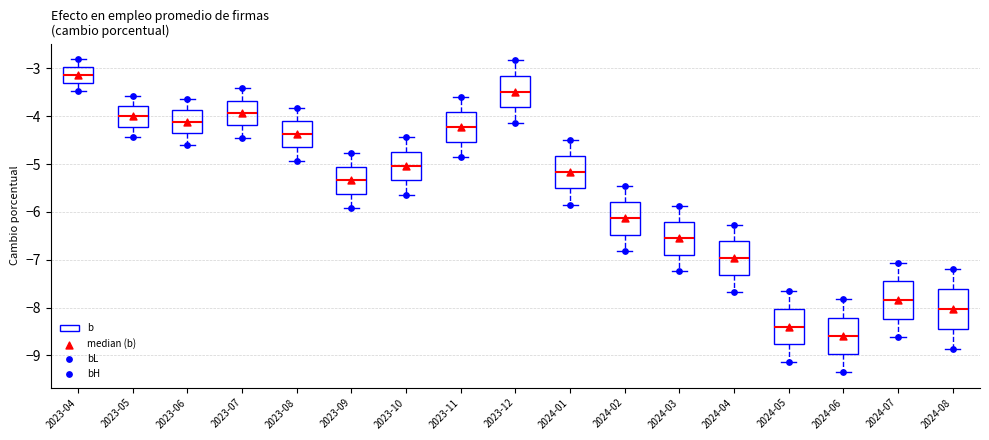

Reading left to right, transcribe this box plot: for each box, give where its median line is, the range the box spans, and where its two whiskers end, as read against the y-axis. The values are not printed on the chart, so give them approximately, as read against the axis.

2023-04: median -3.1, box -3.3 to -3.0, whiskers -3.5 to -2.8
2023-05: median -4.0, box -4.2 to -3.8, whiskers -4.4 to -3.6
2023-06: median -4.1, box -4.4 to -3.9, whiskers -4.6 to -3.6
2023-07: median -3.9, box -4.2 to -3.7, whiskers -4.4 to -3.4
2023-08: median -4.4, box -4.7 to -4.1, whiskers -4.9 to -3.8
2023-09: median -5.3, box -5.6 to -5.1, whiskers -5.9 to -4.8
2023-10: median -5.0, box -5.3 to -4.7, whiskers -5.6 to -4.4
2023-11: median -4.2, box -4.5 to -3.9, whiskers -4.9 to -3.6
2023-12: median -3.5, box -3.8 to -3.2, whiskers -4.1 to -2.8
2024-01: median -5.2, box -5.5 to -4.8, whiskers -5.8 to -4.5
2024-02: median -6.1, box -6.5 to -5.8, whiskers -6.8 to -5.5
2024-03: median -6.6, box -6.9 to -6.2, whiskers -7.2 to -5.9
2024-04: median -7.0, box -7.3 to -6.6, whiskers -7.7 to -6.3
2024-05: median -8.4, box -8.8 to -8.0, whiskers -9.1 to -7.7
2024-06: median -8.6, box -9.0 to -8.2, whiskers -9.3 to -7.8
2024-07: median -7.8, box -8.2 to -7.5, whiskers -8.6 to -7.1
2024-08: median -8.0, box -8.4 to -7.6, whiskers -8.9 to -7.2